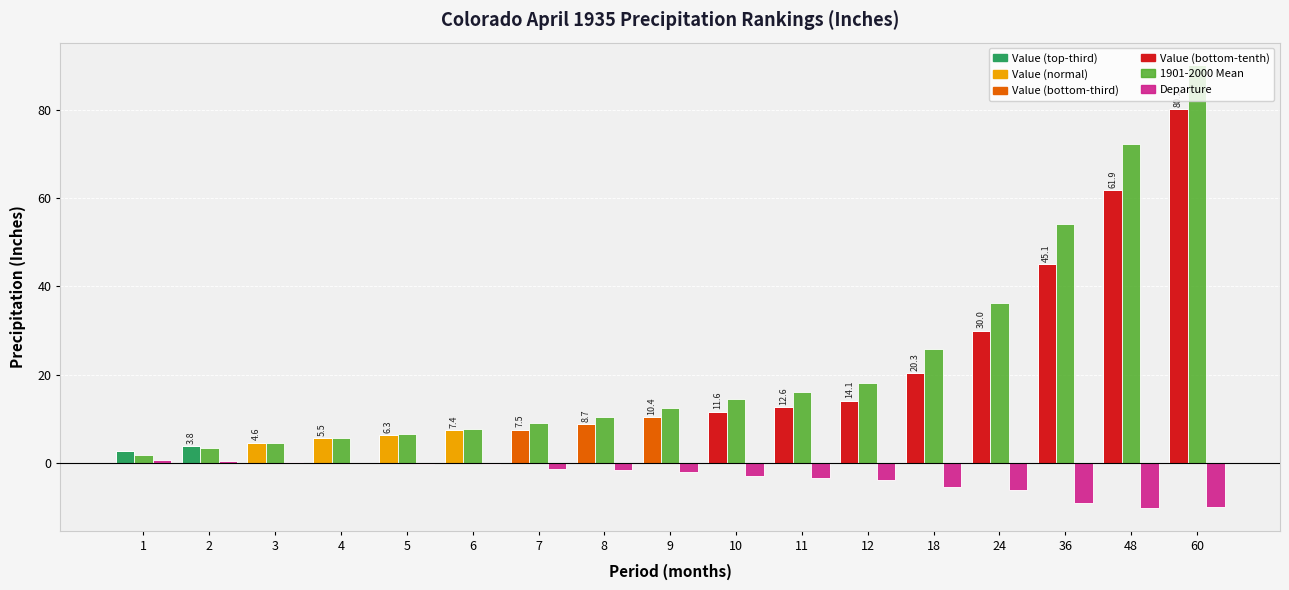

What is the maximum value shown in the chart?

90.2